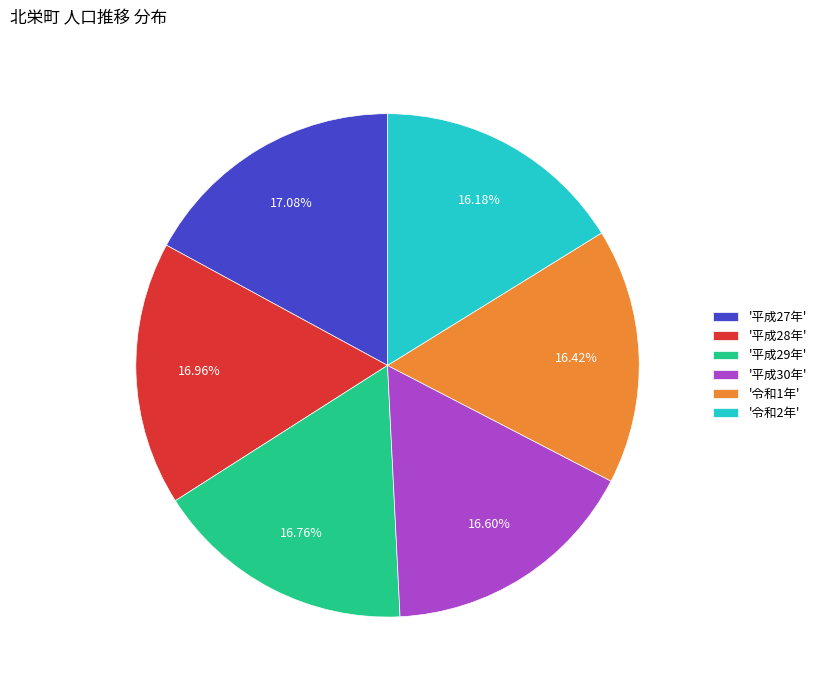

Count the number of slices in the pie.

6